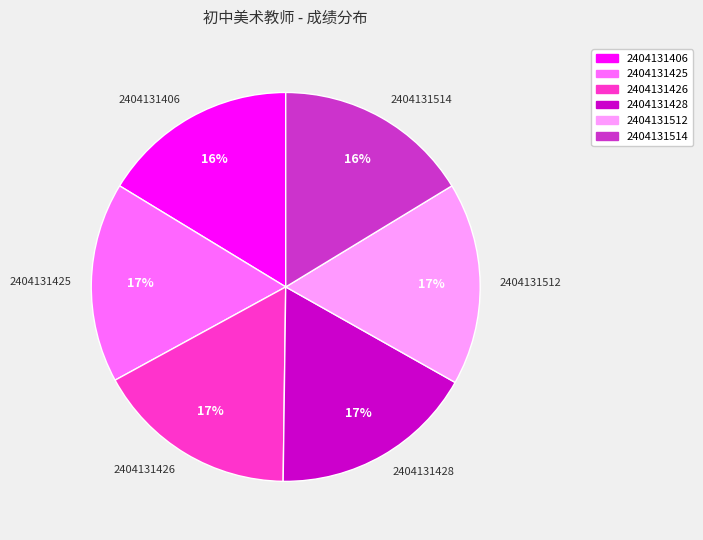

To the nearest percent, what is the combined percentage of 2404131425 and 2404131406?

33%